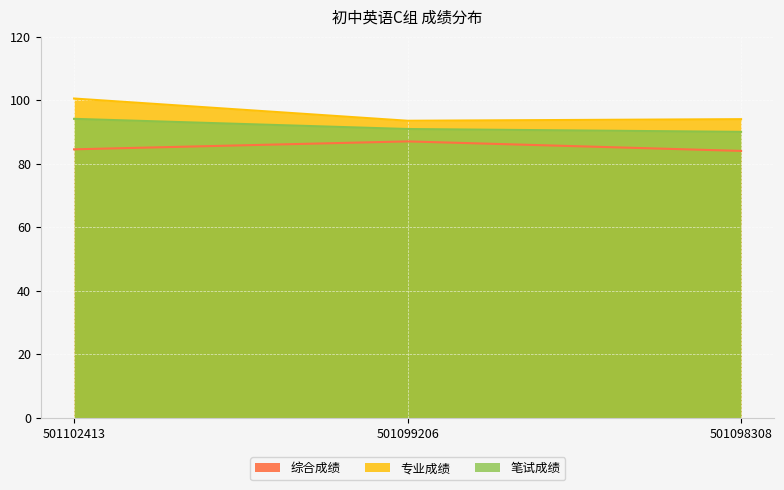

What is the difference between the maximum and minimum values in the 专业成绩 series?

7.0